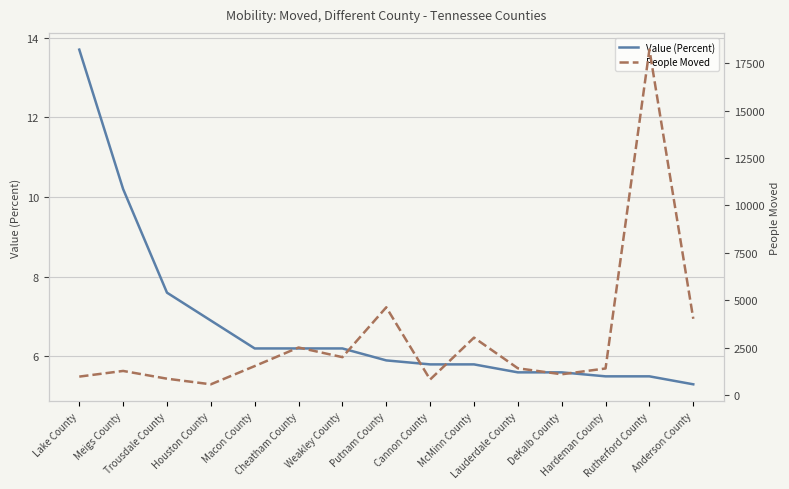

Which series has the widest spread of values?

People Moved